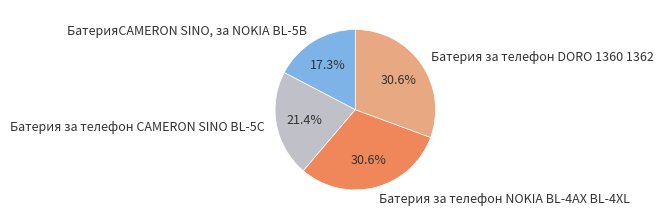

To the nearest percent, what is the difference between the Батерия за телефон CAMERON SINO BL-5C and Батерия за телефон NOKIA BL-4AX BL-4XL slice percentages?

9%